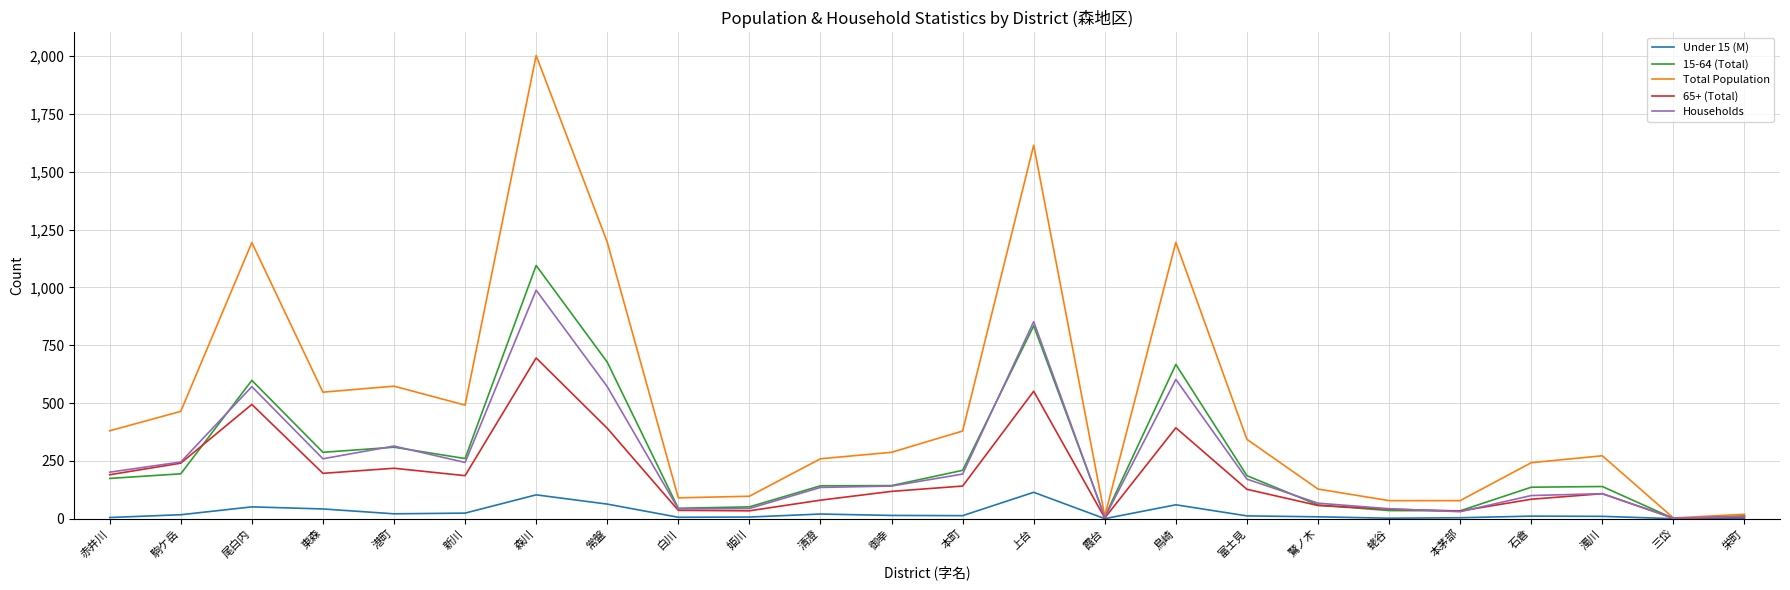

What is the average value of the Households series?

247